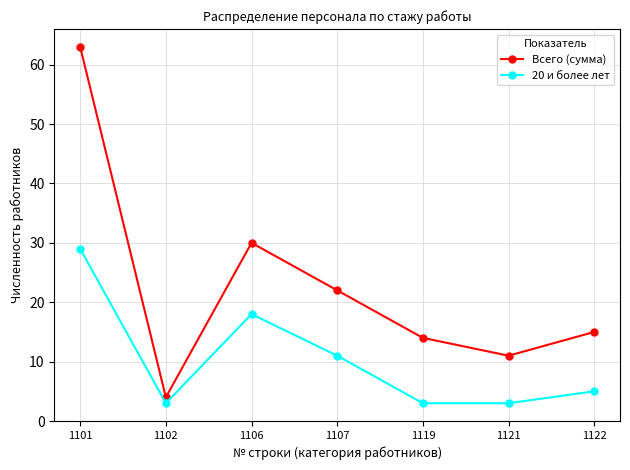

Rank the series by their maximum value, from lowest to highest.

20 и более лет, Всего (сумма)